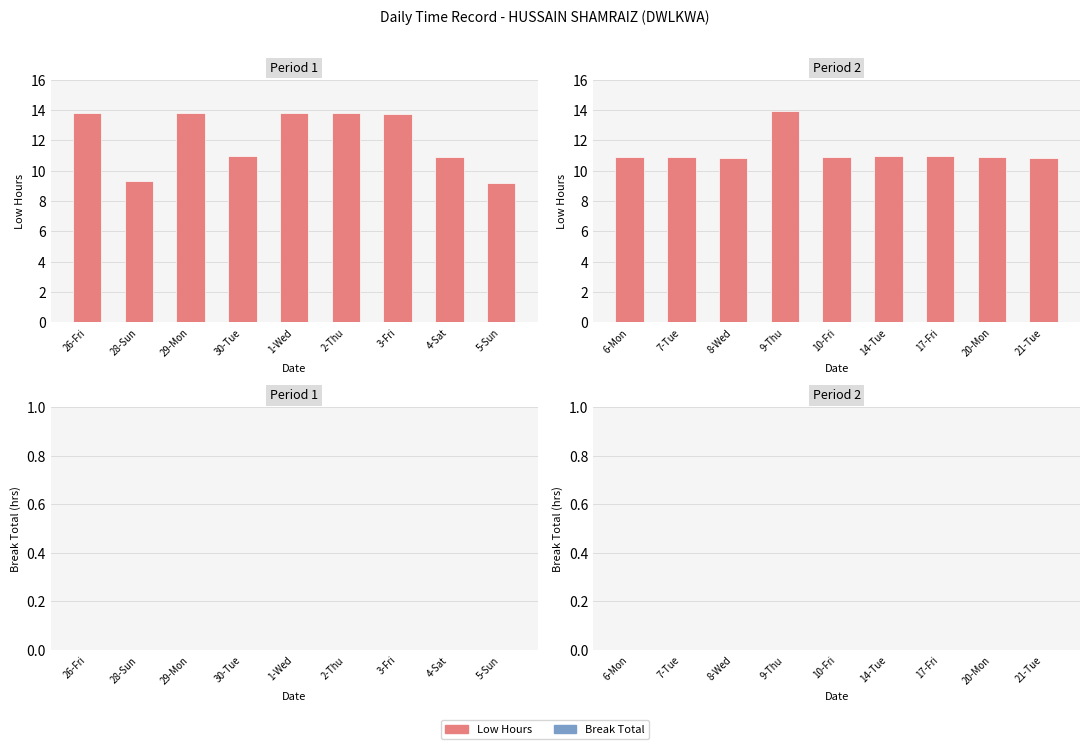

Does the chart contain stacked bars?

No